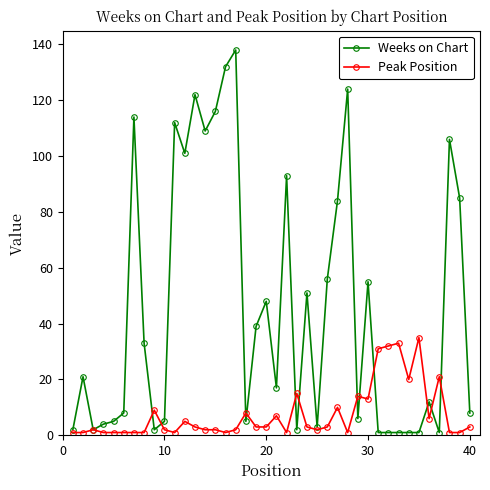

What is the average value of the Weeks on Chart series?

46